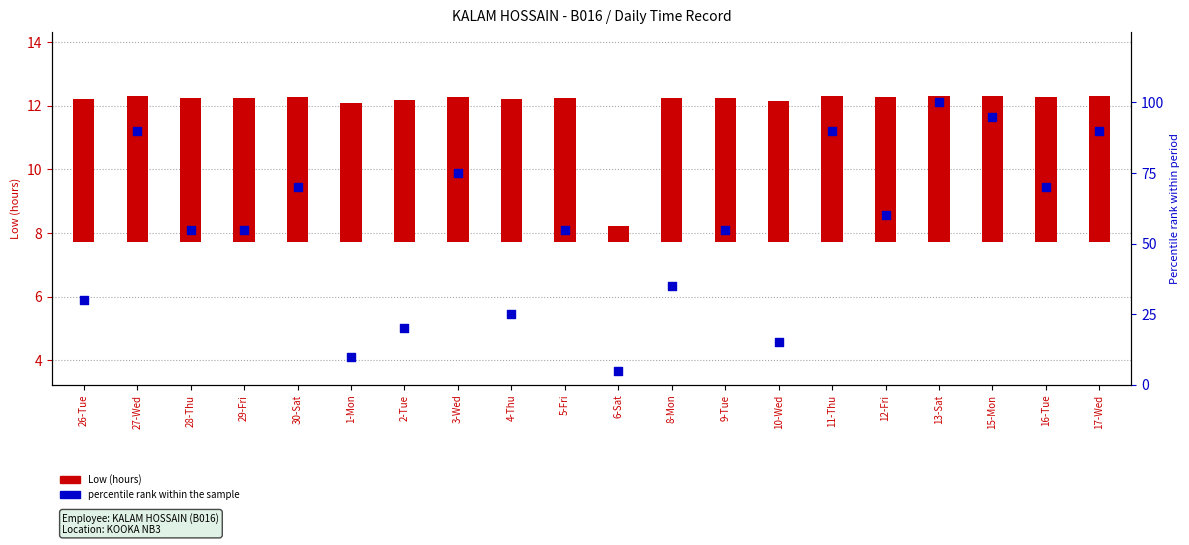

Which series has the widest spread of Y values?

percentile rank within the sample